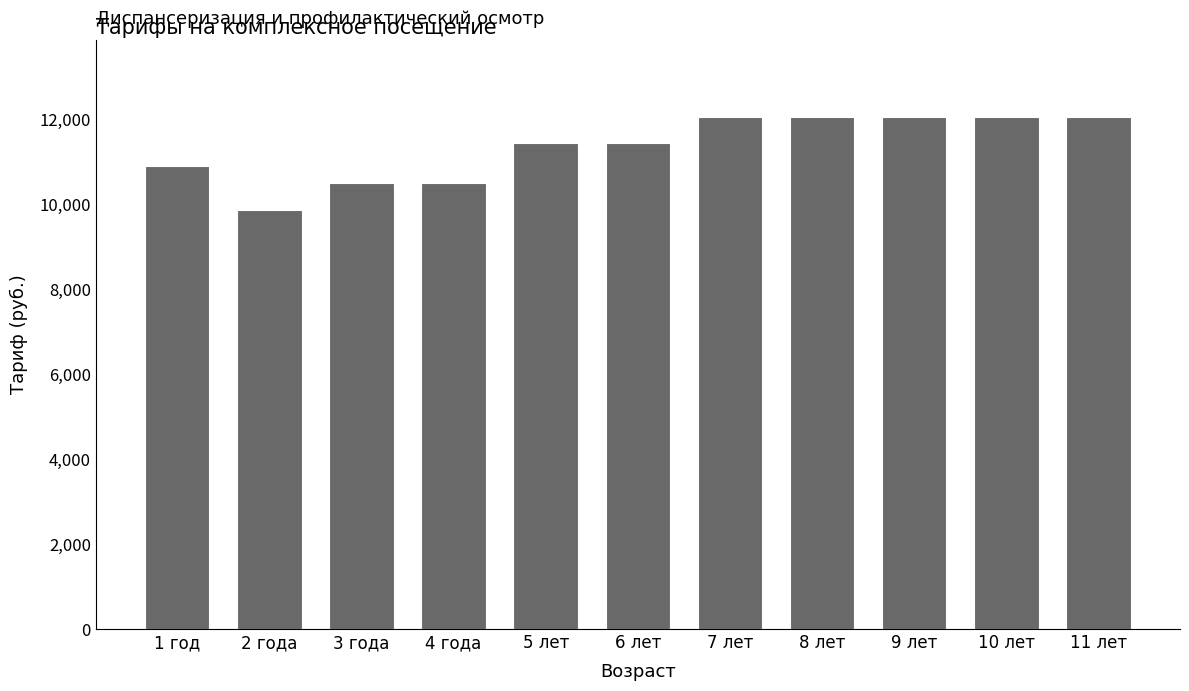

The chart shows a value of 12055 at 11 лет. True or false?

True